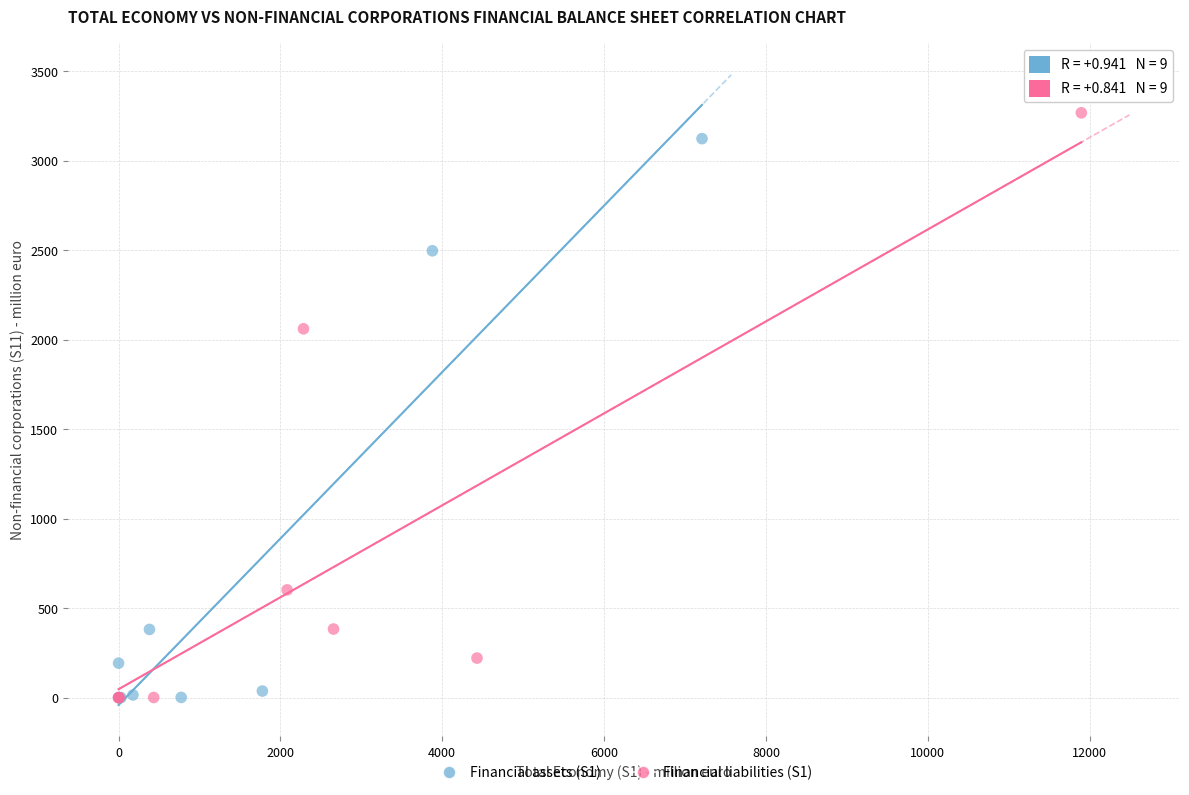

Which series has the largest Y range (max minus min)?

Financial liabilities (S1)